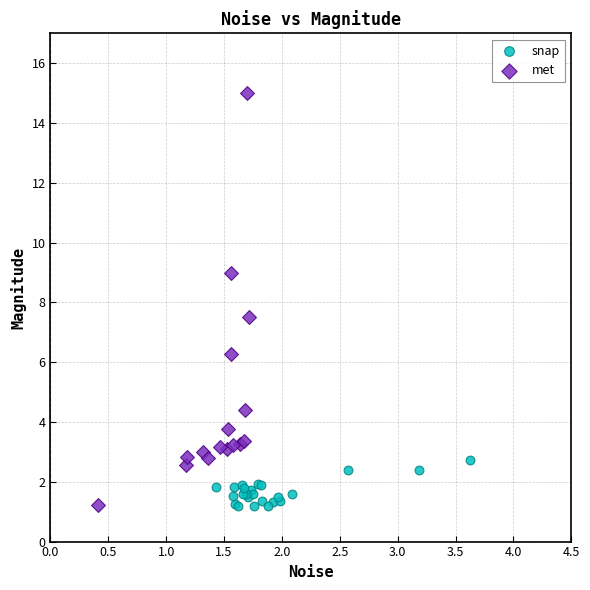

Which series has the widest spread of Y values?

met